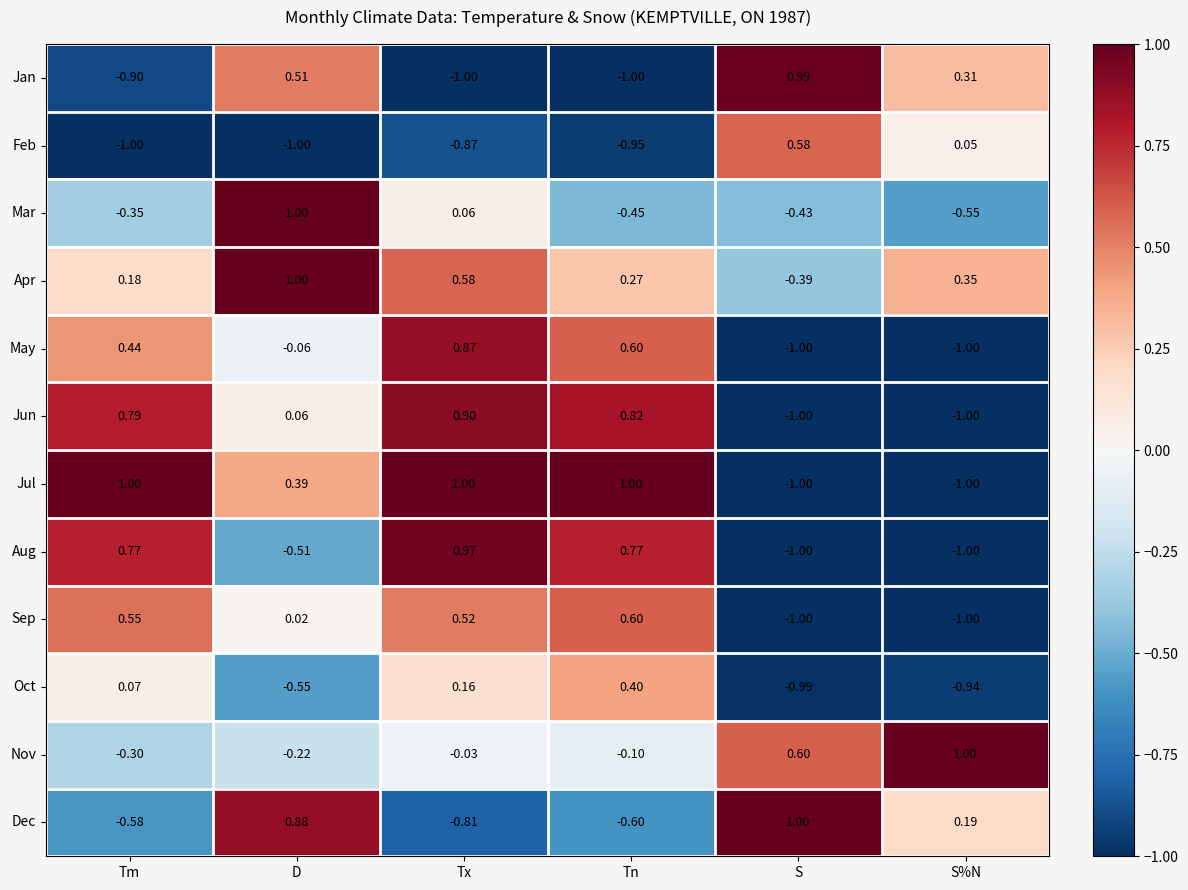

How many series are shown in this chart?

12